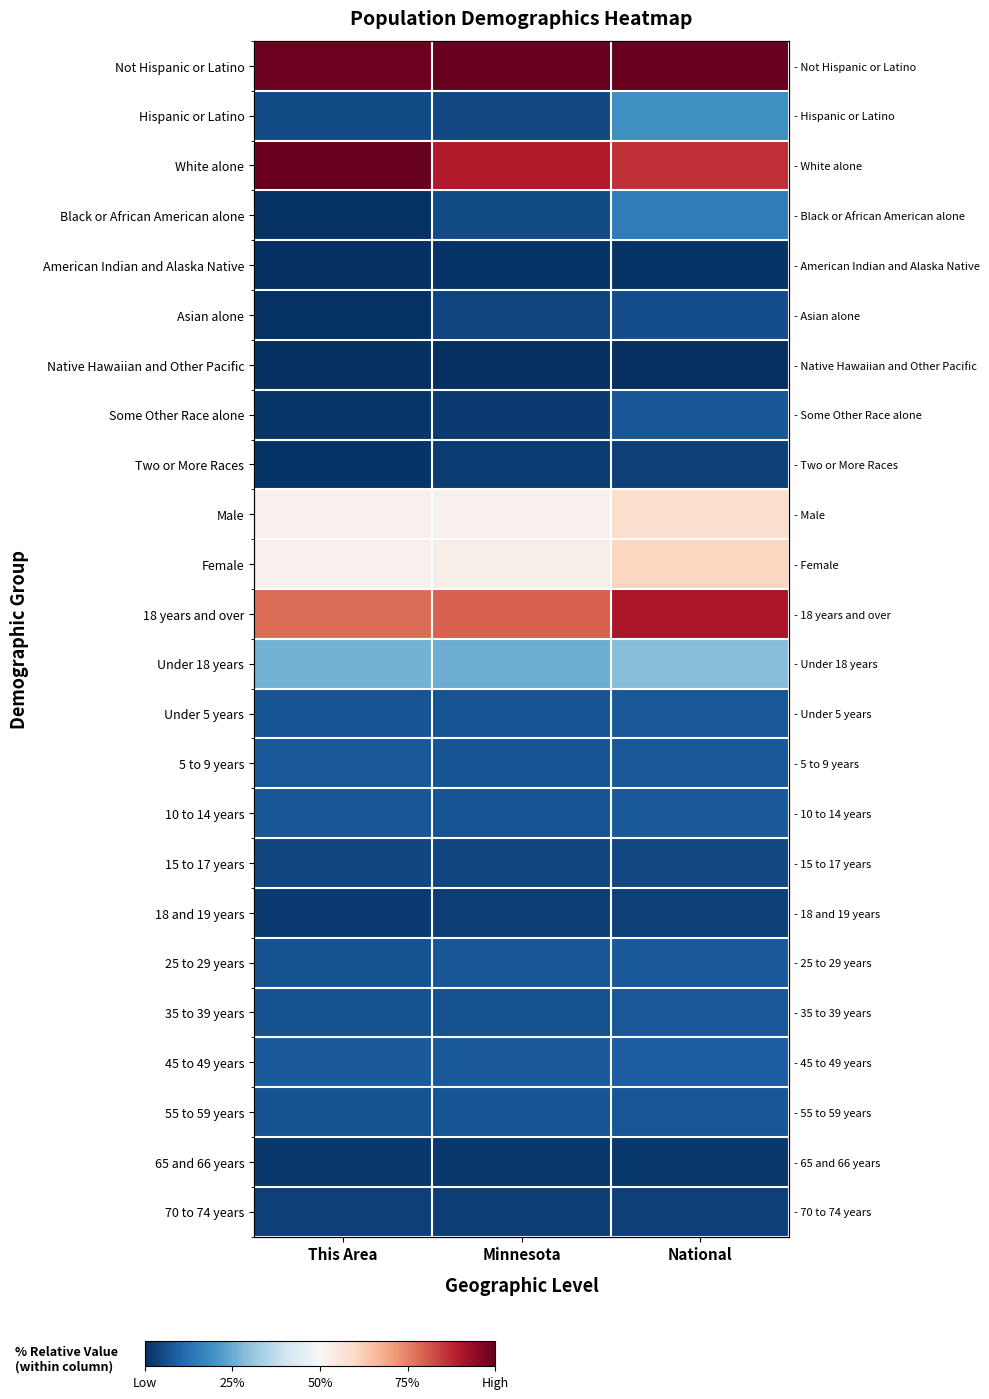

Is it true that 70 to 74 years equals 0.0 at This Area?

False